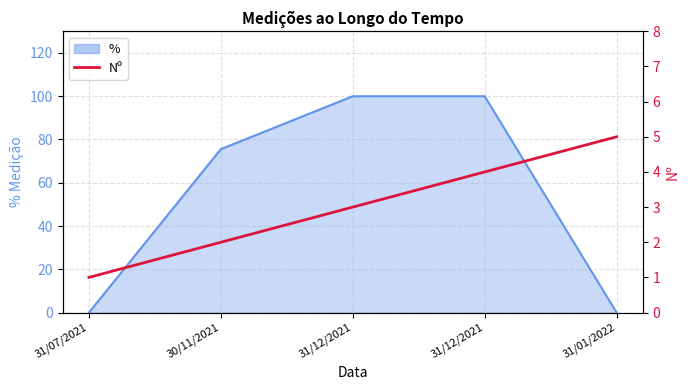

True or false: the data shows 8 at 31/01/2022.

False